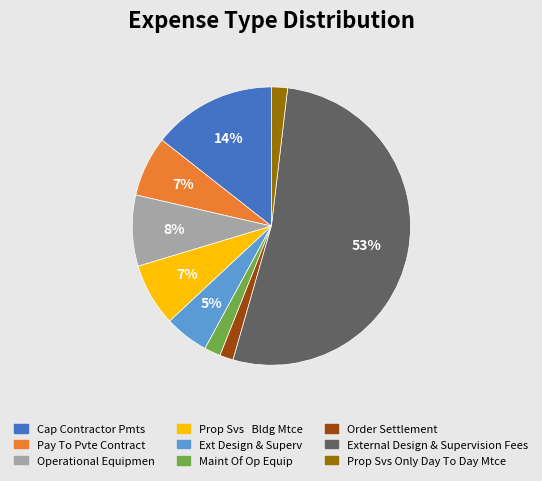

To the nearest percent, what is the average slice percentage?

11%